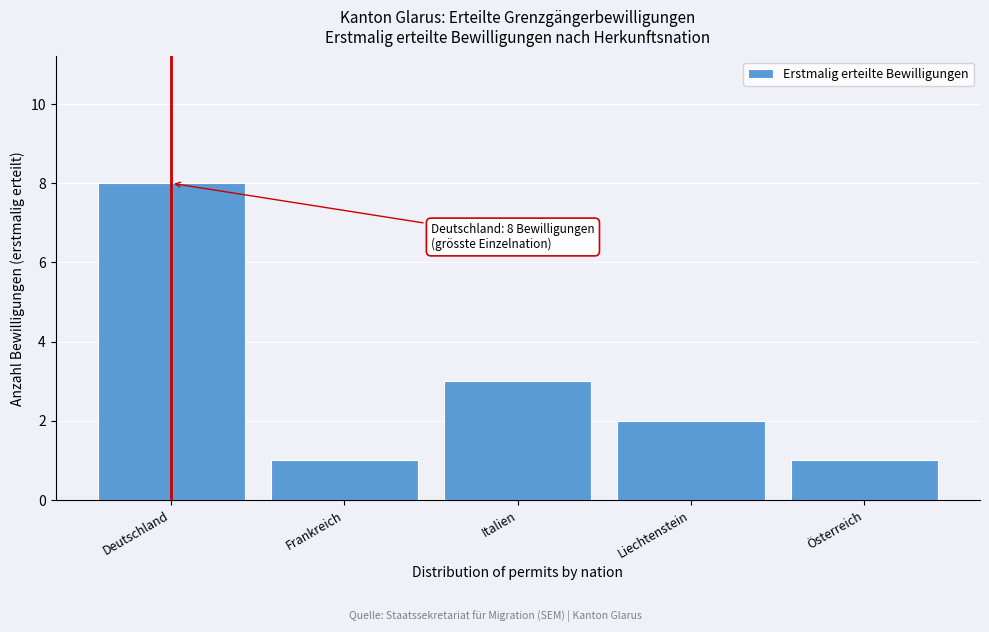

Reading left to right, transcribe all the data shown in this chart.

Deutschland=8	Frankreich=1	Italien=3	Liechtenstein=2	Österreich=1